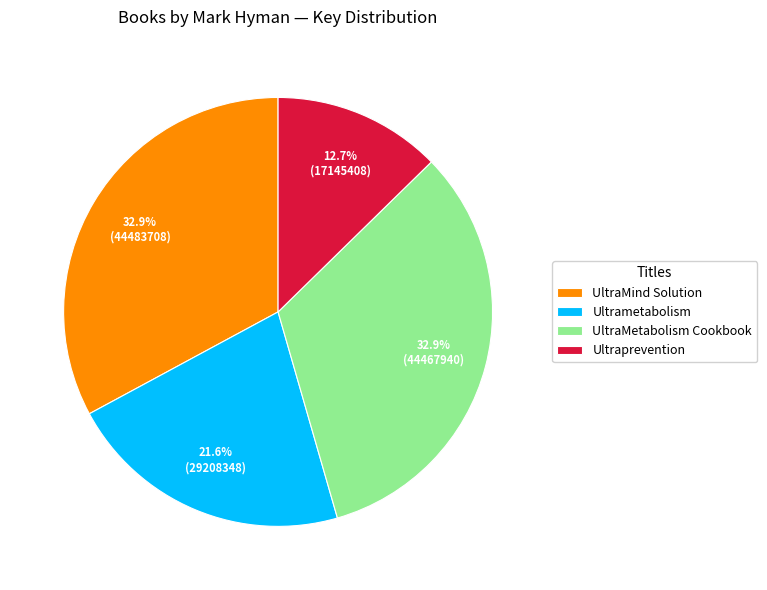

To the nearest percent, what portion does UltraMetabolism Cookbook represent?

33%